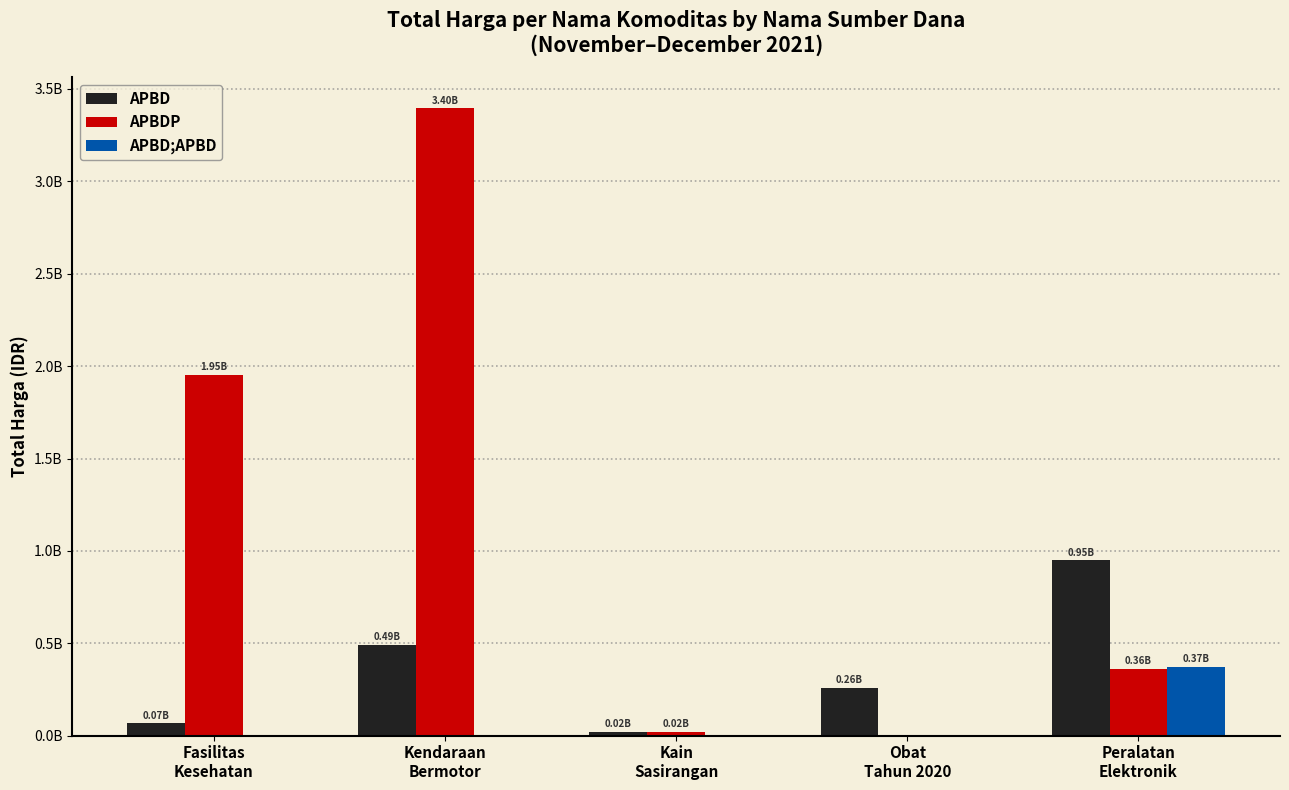

Reading right to left, extract all data points from this chart.

APBD: Peralatan
Elektronik=948767000	Obat
Tahun 2020=257746210	Kain
Sasirangan=18900000	Kendaraan
Bermotor=493000000	Fasilitas
Kesehatan=66441200
APBDP: Peralatan
Elektronik=362103800	Obat
Tahun 2020=0	Kain
Sasirangan=19175000	Kendaraan
Bermotor=3395564100	Fasilitas
Kesehatan=1953197940
APBD;APBD: Peralatan
Elektronik=373404000	Obat
Tahun 2020=0	Kain
Sasirangan=0	Kendaraan
Bermotor=0	Fasilitas
Kesehatan=0